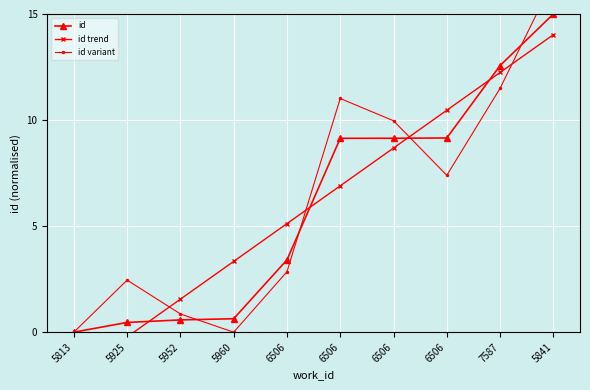

How many values in the id series exceed 9?

5